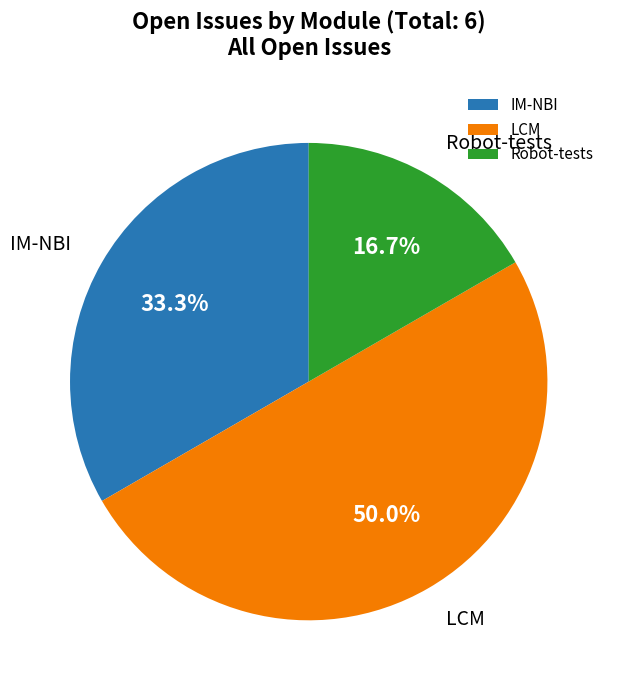

Does IM-NBI represent more than half of the total?

No